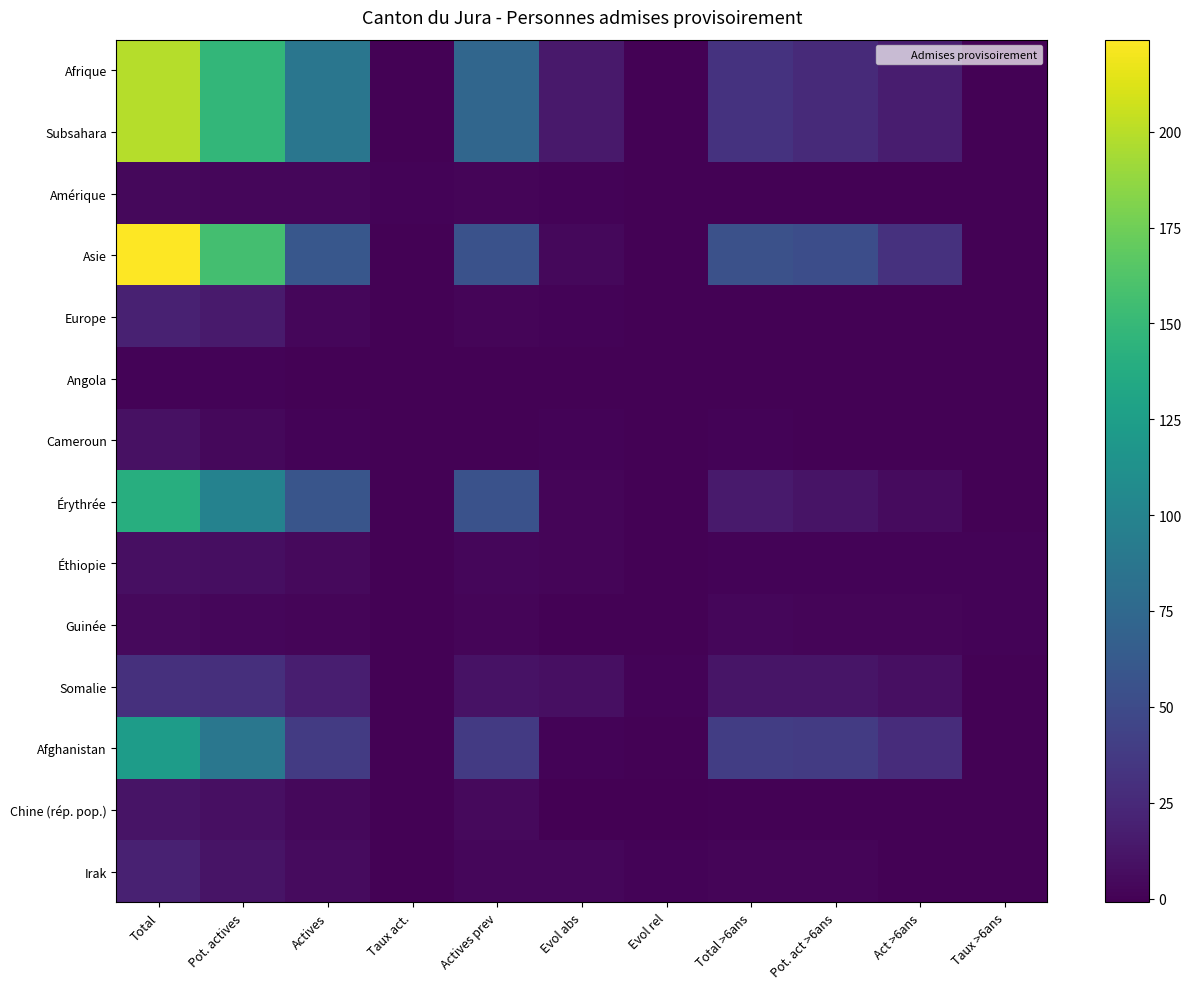

Which series has the widest spread of values?

Asie